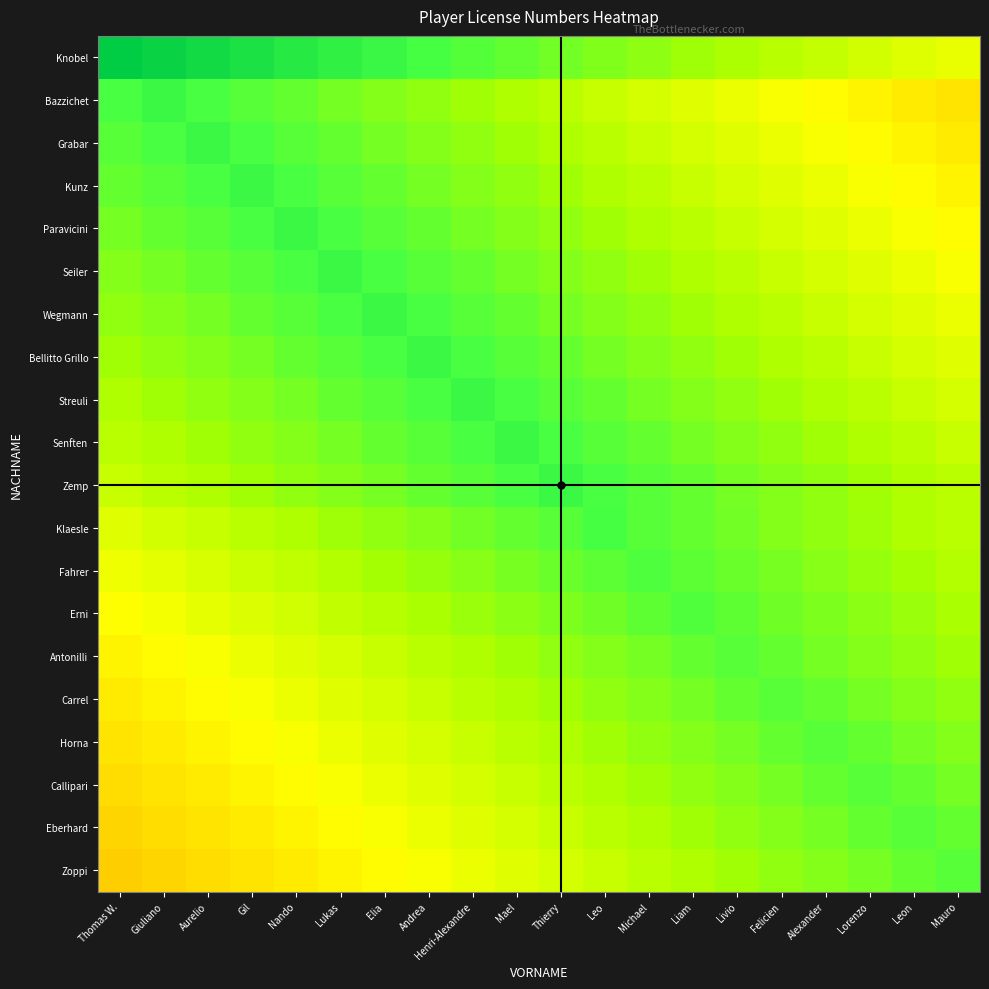

Reading left to right, what are all the values shown in this chart?

Knobel: Thomas W.=1.0	Giuliano=1.0	Aurelio=1.0	Gil=0.9	Nando=0.9	Lukas=0.9	Elia=0.9	Andrea=0.9	Henri-Alexandre=0.8	Mael=0.8	Thierry=0.8	Leo=0.8	Michael=0.8	Liam=0.7	Livio=0.7	Felicien=0.7	Alexander=0.7	Lorenzo=0.6	Leon=0.6	Mauro=0.6
Bazzichet: Thomas W.=0.9	Giuliano=0.9	Aurelio=0.9	Gil=0.8	Nando=0.8	Lukas=0.8	Elia=0.8	Andrea=0.7	Henri-Alexandre=0.7	Mael=0.7	Thierry=0.7	Leo=0.7	Michael=0.6	Liam=0.6	Livio=0.6	Felicien=0.6	Alexander=0.6	Lorenzo=0.5	Leon=0.5	Mauro=0.5
Grabar: Thomas W.=0.8	Giuliano=0.9	Aurelio=0.9	Gil=0.9	Nando=0.8	Lukas=0.8	Elia=0.8	Andrea=0.8	Henri-Alexandre=0.7	Mael=0.7	Thierry=0.7	Leo=0.7	Michael=0.7	Liam=0.6	Livio=0.6	Felicien=0.6	Alexander=0.6	Lorenzo=0.6	Leon=0.5	Mauro=0.5
Kunz: Thomas W.=0.8	Giuliano=0.8	Aurelio=0.9	Gil=0.9	Nando=0.9	Lukas=0.8	Elia=0.8	Andrea=0.8	Henri-Alexandre=0.8	Mael=0.7	Thierry=0.7	Leo=0.7	Michael=0.7	Liam=0.7	Livio=0.6	Felicien=0.6	Alexander=0.6	Lorenzo=0.6	Leon=0.6	Mauro=0.5
Paravicini: Thomas W.=0.8	Giuliano=0.8	Aurelio=0.8	Gil=0.9	Nando=0.9	Lukas=0.9	Elia=0.8	Andrea=0.8	Henri-Alexandre=0.8	Mael=0.8	Thierry=0.7	Leo=0.7	Michael=0.7	Liam=0.7	Livio=0.7	Felicien=0.6	Alexander=0.6	Lorenzo=0.6	Leon=0.6	Mauro=0.6
Seiler: Thomas W.=0.8	Giuliano=0.8	Aurelio=0.8	Gil=0.8	Nando=0.9	Lukas=0.9	Elia=0.9	Andrea=0.8	Henri-Alexandre=0.8	Mael=0.8	Thierry=0.8	Leo=0.7	Michael=0.7	Liam=0.7	Livio=0.7	Felicien=0.7	Alexander=0.6	Lorenzo=0.6	Leon=0.6	Mauro=0.6
Wegmann: Thomas W.=0.7	Giuliano=0.8	Aurelio=0.8	Gil=0.8	Nando=0.8	Lukas=0.9	Elia=0.9	Andrea=0.9	Henri-Alexandre=0.8	Mael=0.8	Thierry=0.8	Leo=0.8	Michael=0.7	Liam=0.7	Livio=0.7	Felicien=0.7	Alexander=0.7	Lorenzo=0.6	Leon=0.6	Mauro=0.6
Bellitto Grillo: Thomas W.=0.7	Giuliano=0.7	Aurelio=0.8	Gil=0.8	Nando=0.8	Lukas=0.8	Elia=0.9	Andrea=0.9	Henri-Alexandre=0.9	Mael=0.8	Thierry=0.8	Leo=0.8	Michael=0.8	Liam=0.7	Livio=0.7	Felicien=0.7	Alexander=0.7	Lorenzo=0.7	Leon=0.6	Mauro=0.6
Streuli: Thomas W.=0.7	Giuliano=0.7	Aurelio=0.7	Gil=0.8	Nando=0.8	Lukas=0.8	Elia=0.8	Andrea=0.9	Henri-Alexandre=0.9	Mael=0.9	Thierry=0.8	Leo=0.8	Michael=0.8	Liam=0.8	Livio=0.7	Felicien=0.7	Alexander=0.7	Lorenzo=0.7	Leon=0.7	Mauro=0.6
Senften: Thomas W.=0.7	Giuliano=0.7	Aurelio=0.7	Gil=0.7	Nando=0.8	Lukas=0.8	Elia=0.8	Andrea=0.8	Henri-Alexandre=0.9	Mael=0.9	Thierry=0.9	Leo=0.8	Michael=0.8	Liam=0.8	Livio=0.8	Felicien=0.7	Alexander=0.7	Lorenzo=0.7	Leon=0.7	Mauro=0.7
Zemp: Thomas W.=0.7	Giuliano=0.7	Aurelio=0.7	Gil=0.7	Nando=0.7	Lukas=0.8	Elia=0.8	Andrea=0.8	Henri-Alexandre=0.8	Mael=0.9	Thierry=0.9	Leo=0.9	Michael=0.8	Liam=0.8	Livio=0.8	Felicien=0.8	Alexander=0.7	Lorenzo=0.7	Leon=0.7	Mauro=0.7
Klaesle: Thomas W.=0.6	Giuliano=0.6	Aurelio=0.7	Gil=0.7	Nando=0.7	Lukas=0.7	Elia=0.7	Andrea=0.8	Henri-Alexandre=0.8	Mael=0.8	Thierry=0.8	Leo=0.9	Michael=0.8	Liam=0.8	Livio=0.8	Felicien=0.8	Alexander=0.7	Lorenzo=0.7	Leon=0.7	Mauro=0.7
Fahrer: Thomas W.=0.6	Giuliano=0.6	Aurelio=0.6	Gil=0.7	Nando=0.7	Lukas=0.7	Elia=0.7	Andrea=0.7	Henri-Alexandre=0.8	Mael=0.8	Thierry=0.8	Leo=0.8	Michael=0.8	Liam=0.8	Livio=0.8	Felicien=0.8	Alexander=0.8	Lorenzo=0.7	Leon=0.7	Mauro=0.7
Erni: Thomas W.=0.6	Giuliano=0.6	Aurelio=0.6	Gil=0.6	Nando=0.7	Lukas=0.7	Elia=0.7	Andrea=0.7	Henri-Alexandre=0.7	Mael=0.8	Thierry=0.8	Leo=0.8	Michael=0.8	Liam=0.8	Livio=0.8	Felicien=0.8	Alexander=0.8	Lorenzo=0.8	Leon=0.7	Mauro=0.7
Antonilli: Thomas W.=0.5	Giuliano=0.6	Aurelio=0.6	Gil=0.6	Nando=0.6	Lukas=0.6	Elia=0.7	Andrea=0.7	Henri-Alexandre=0.7	Mael=0.7	Thierry=0.7	Leo=0.8	Michael=0.8	Liam=0.8	Livio=0.8	Felicien=0.8	Alexander=0.8	Lorenzo=0.8	Leon=0.7	Mauro=0.7
Carrel: Thomas W.=0.5	Giuliano=0.5	Aurelio=0.6	Gil=0.6	Nando=0.6	Lukas=0.6	Elia=0.6	Andrea=0.7	Henri-Alexandre=0.7	Mael=0.7	Thierry=0.7	Leo=0.7	Michael=0.8	Liam=0.8	Livio=0.8	Felicien=0.8	Alexander=0.8	Lorenzo=0.8	Leon=0.8	Mauro=0.7
Horna: Thomas W.=0.5	Giuliano=0.5	Aurelio=0.5	Gil=0.6	Nando=0.6	Lukas=0.6	Elia=0.6	Andrea=0.6	Henri-Alexandre=0.7	Mael=0.7	Thierry=0.7	Leo=0.7	Michael=0.7	Liam=0.8	Livio=0.8	Felicien=0.8	Alexander=0.8	Lorenzo=0.8	Leon=0.8	Mauro=0.8
Callipari: Thomas W.=0.5	Giuliano=0.5	Aurelio=0.5	Gil=0.5	Nando=0.6	Lukas=0.6	Elia=0.6	Andrea=0.6	Henri-Alexandre=0.6	Mael=0.7	Thierry=0.7	Leo=0.7	Michael=0.7	Liam=0.7	Livio=0.8	Felicien=0.8	Alexander=0.8	Lorenzo=0.8	Leon=0.8	Mauro=0.8
Eberhard: Thomas W.=0.5	Giuliano=0.5	Aurelio=0.5	Gil=0.5	Nando=0.5	Lukas=0.6	Elia=0.6	Andrea=0.6	Henri-Alexandre=0.6	Mael=0.6	Thierry=0.7	Leo=0.7	Michael=0.7	Liam=0.7	Livio=0.7	Felicien=0.8	Alexander=0.8	Lorenzo=0.8	Leon=0.8	Mauro=0.8
Zoppi: Thomas W.=0.4	Giuliano=0.5	Aurelio=0.5	Gil=0.5	Nando=0.5	Lukas=0.5	Elia=0.6	Andrea=0.6	Henri-Alexandre=0.6	Mael=0.6	Thierry=0.6	Leo=0.7	Michael=0.7	Liam=0.7	Livio=0.7	Felicien=0.7	Alexander=0.8	Lorenzo=0.8	Leon=0.8	Mauro=0.8